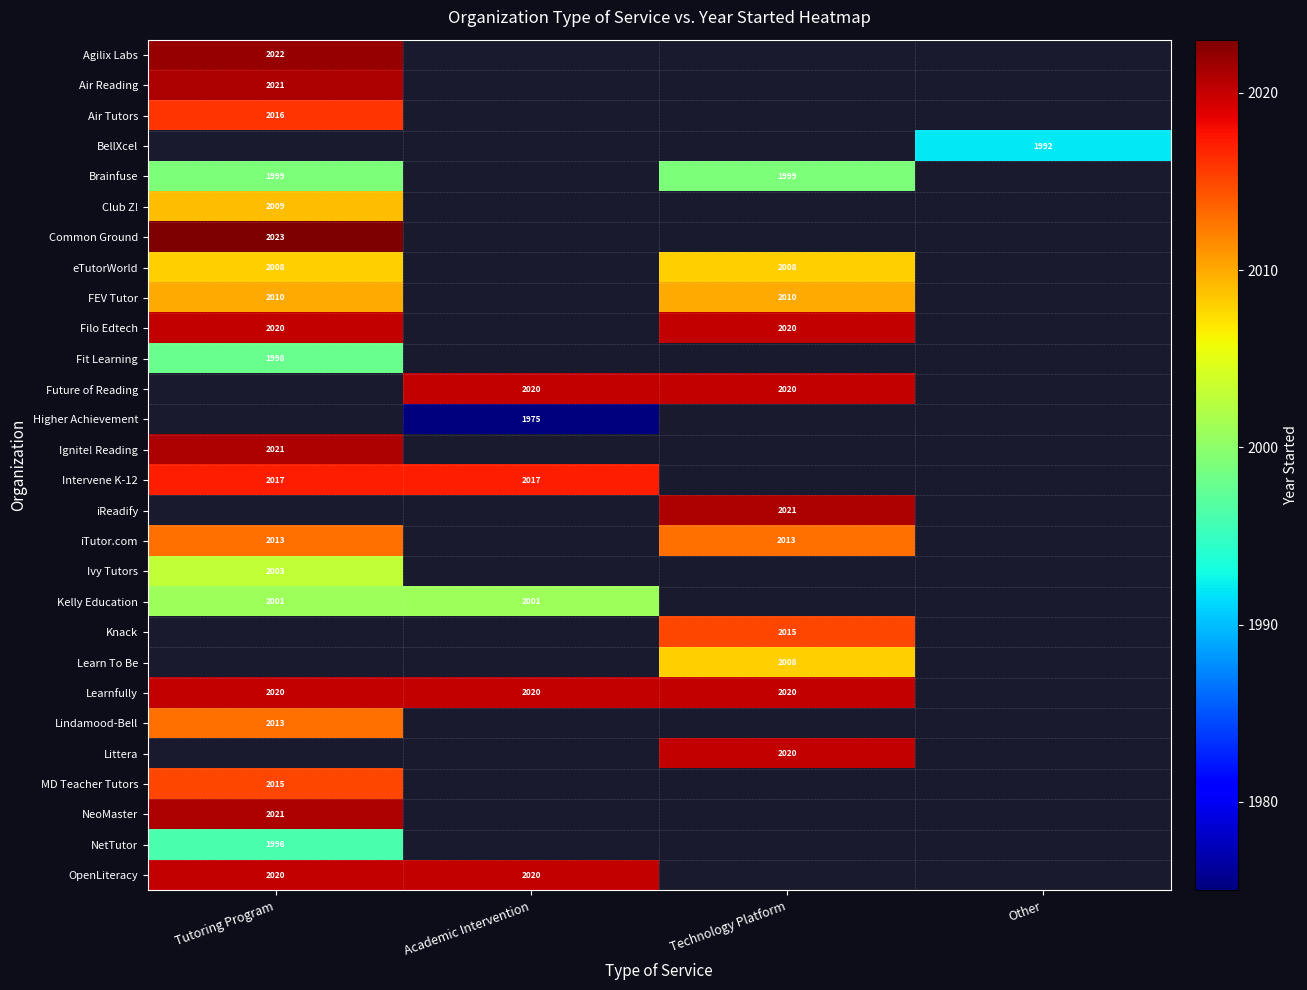

The value of OpenLiteracy at Tutoring Program is 2020. True or false?

True